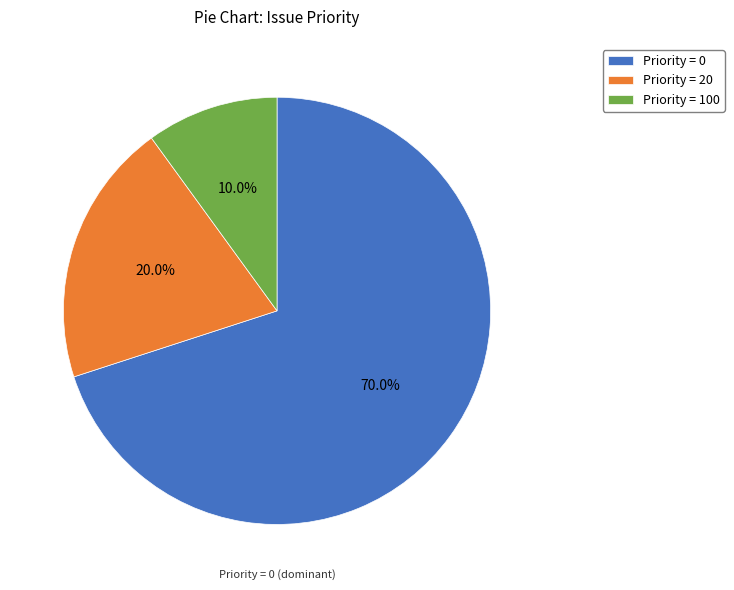

Approximately how many times larger is the value at Priority = 20 compared to Priority = 100?

2.0